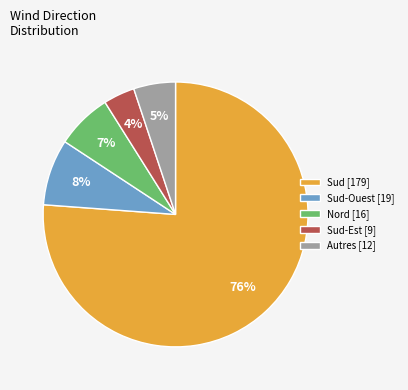

Which slice is the largest?

Sud [179]